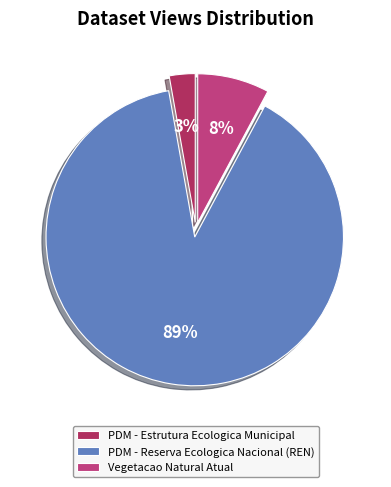

What percentage is the PDM - Reserva Ecologica Nacional (REN) slice, to the nearest percent?

89%